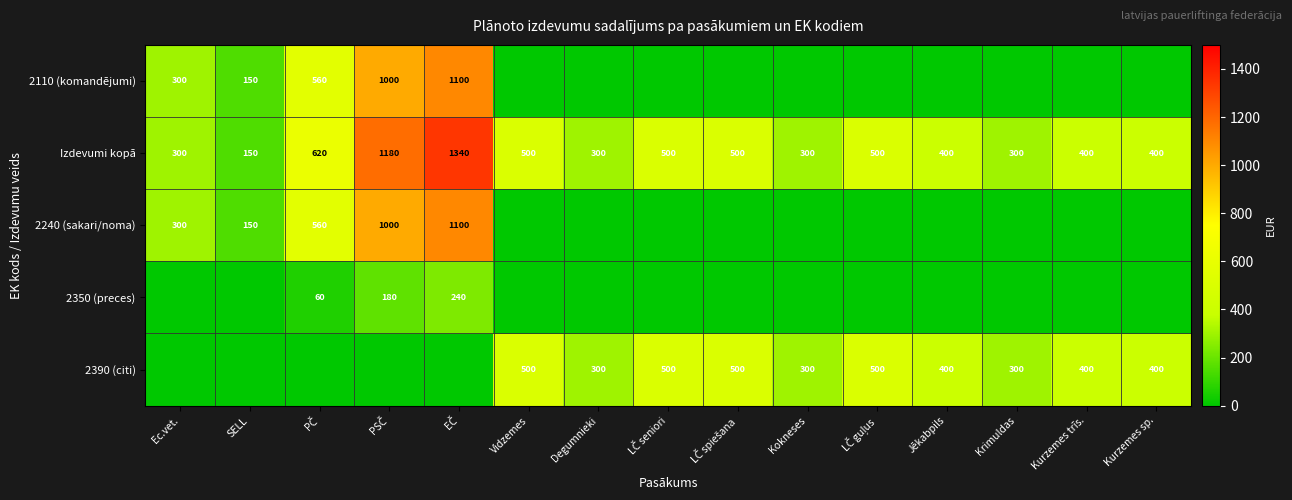

What is the minimum value for Izdevumi kopā?

150